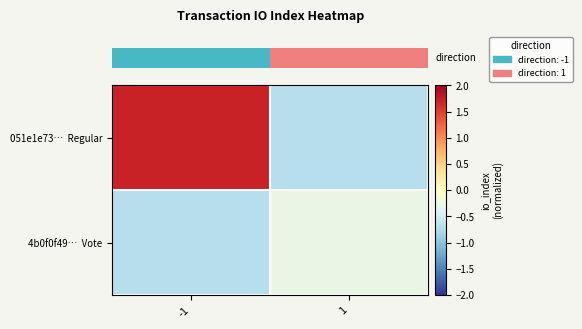

At how many categories does at least one series exceed 0?

1